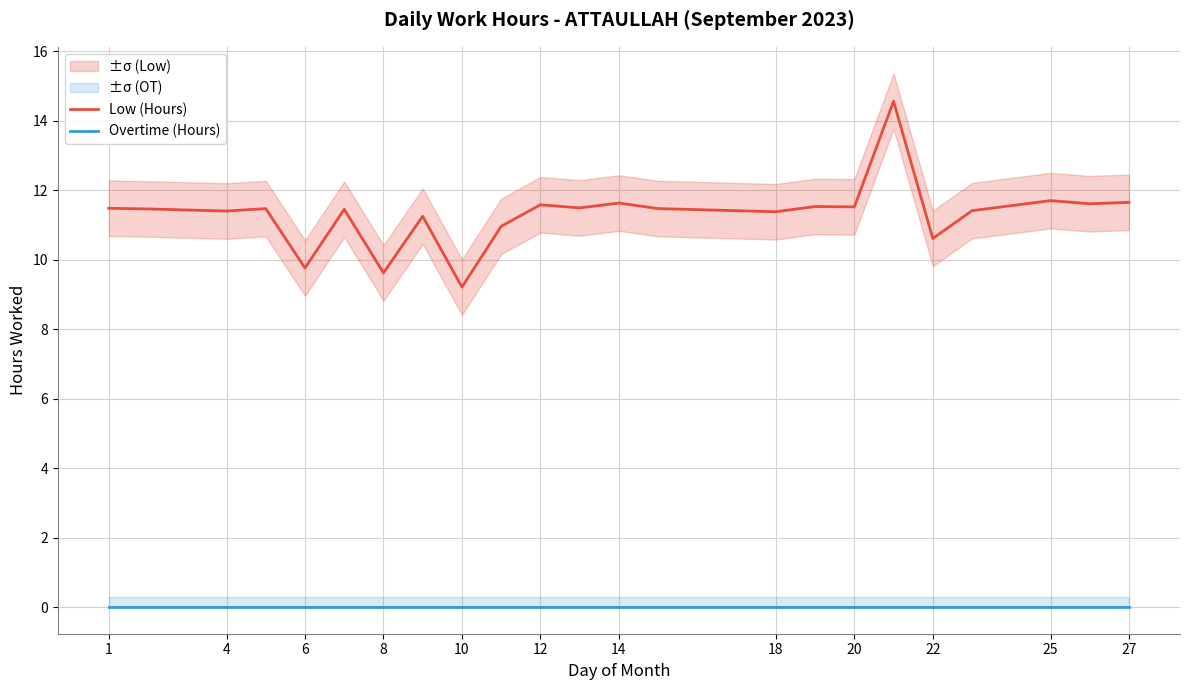

Rank the series by their maximum value, from lowest to highest.

Overtime (Hours), Low (Hours)